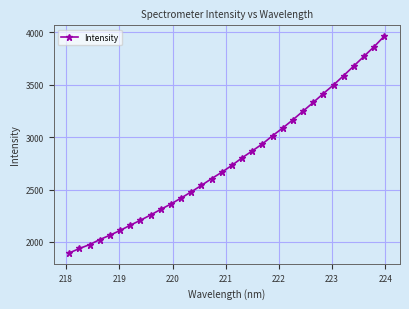

What is the greatest value displayed?

3964.4